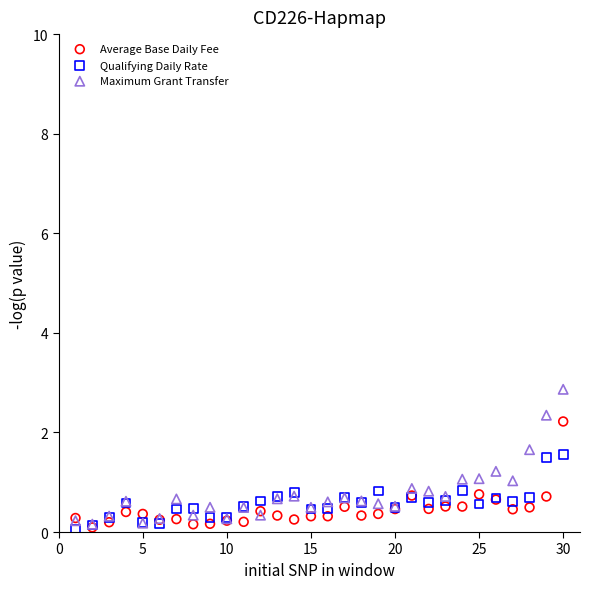

What are all the series names shown in the legend?

Average Base Daily Fee, Qualifying Daily Rate, Maximum Grant Transfer